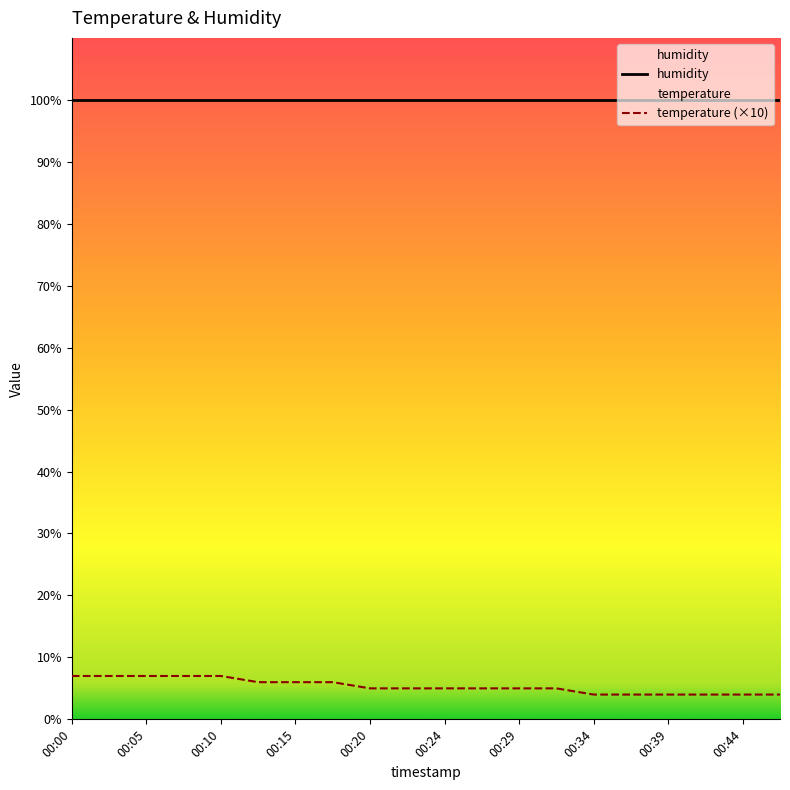

What is the difference between the highest and lowest values at 00:05?

92.9